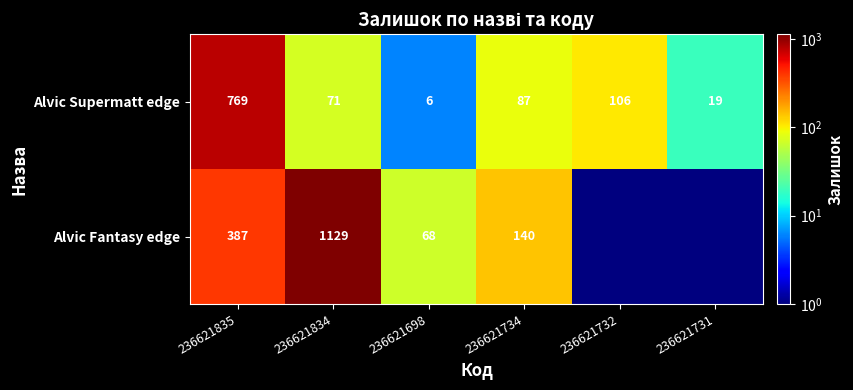

The Alvic Fantasy edge series shows 47.8 at 236621734. True or false?

False